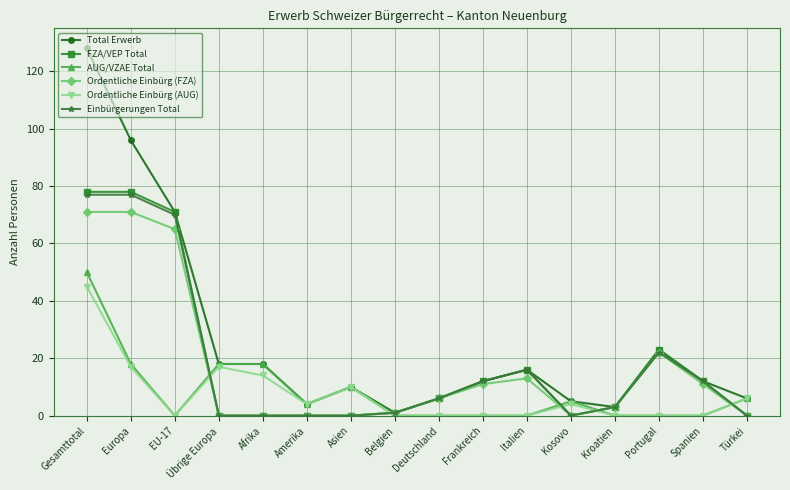

At which label does AUG/VZAE Total first exceed 4?

Gesamttotal